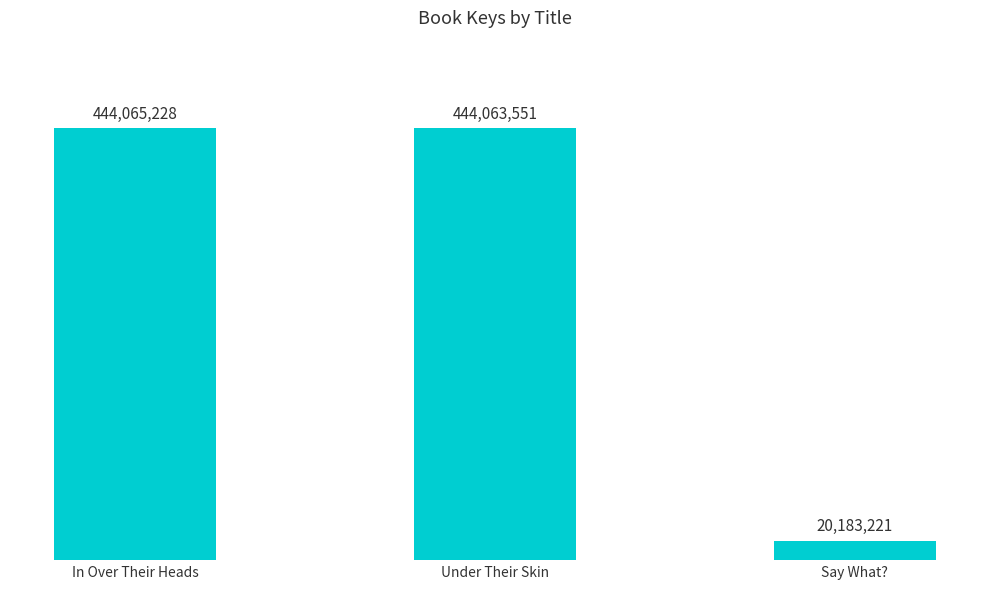

Count the number of categories in the chart.

3